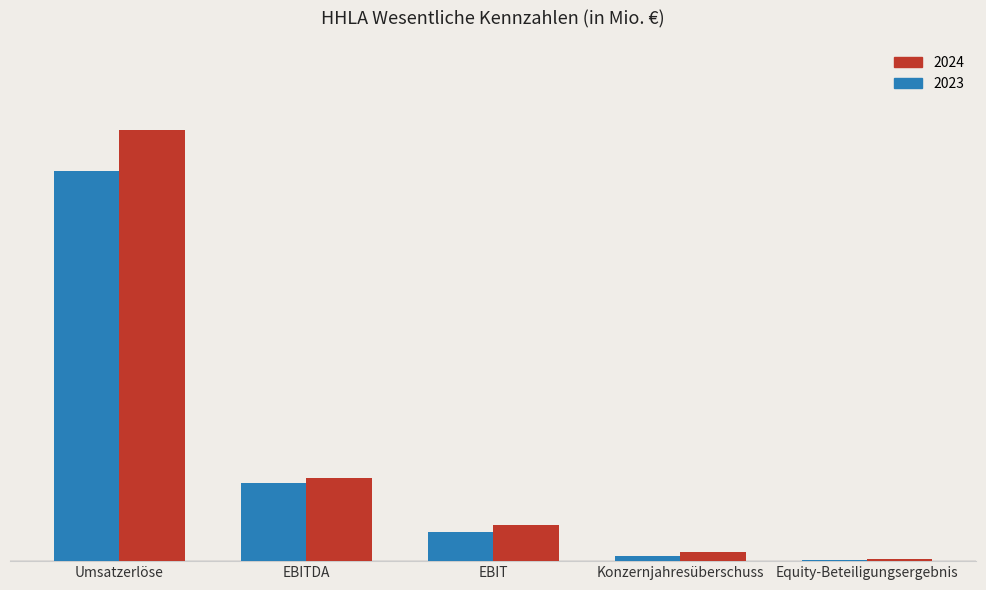

What are all the series names shown in the legend?

2024, 2023